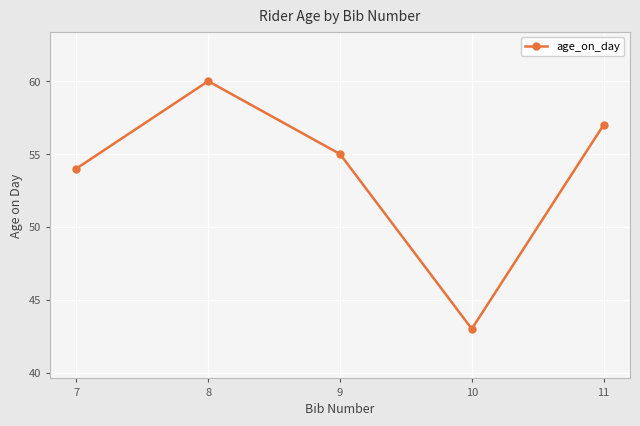

What is the value of the 5th point from the left?

57